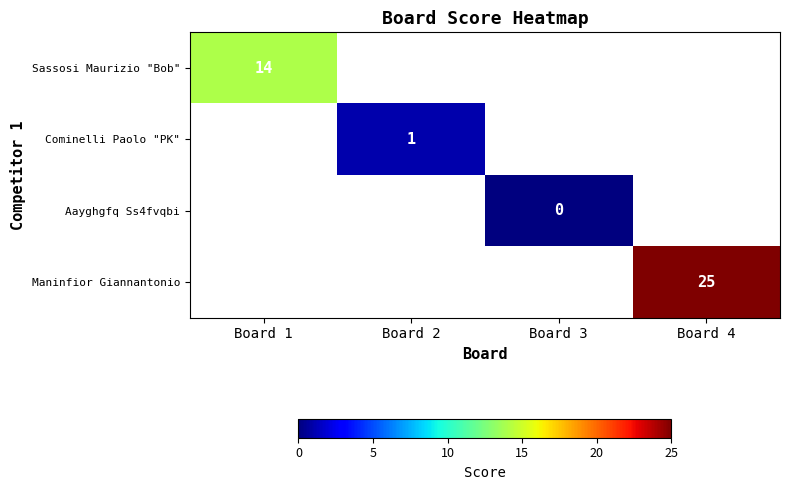

The Maninfior Giannantonio series shows 45 at Board 4. True or false?

False